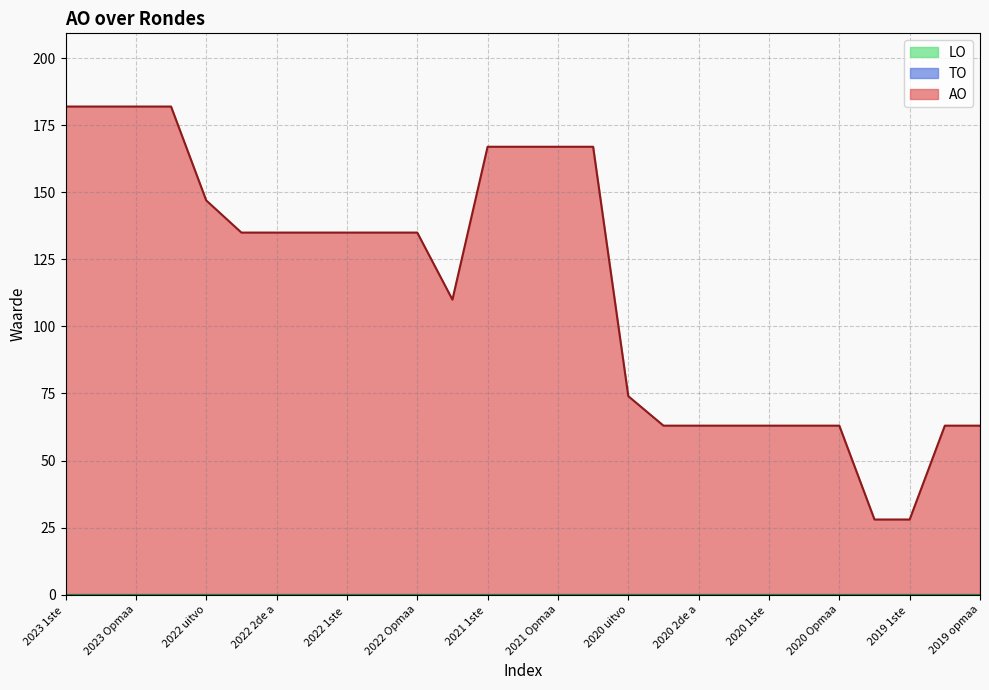

What is the difference between the second highest and minimum values in the AO series?

154